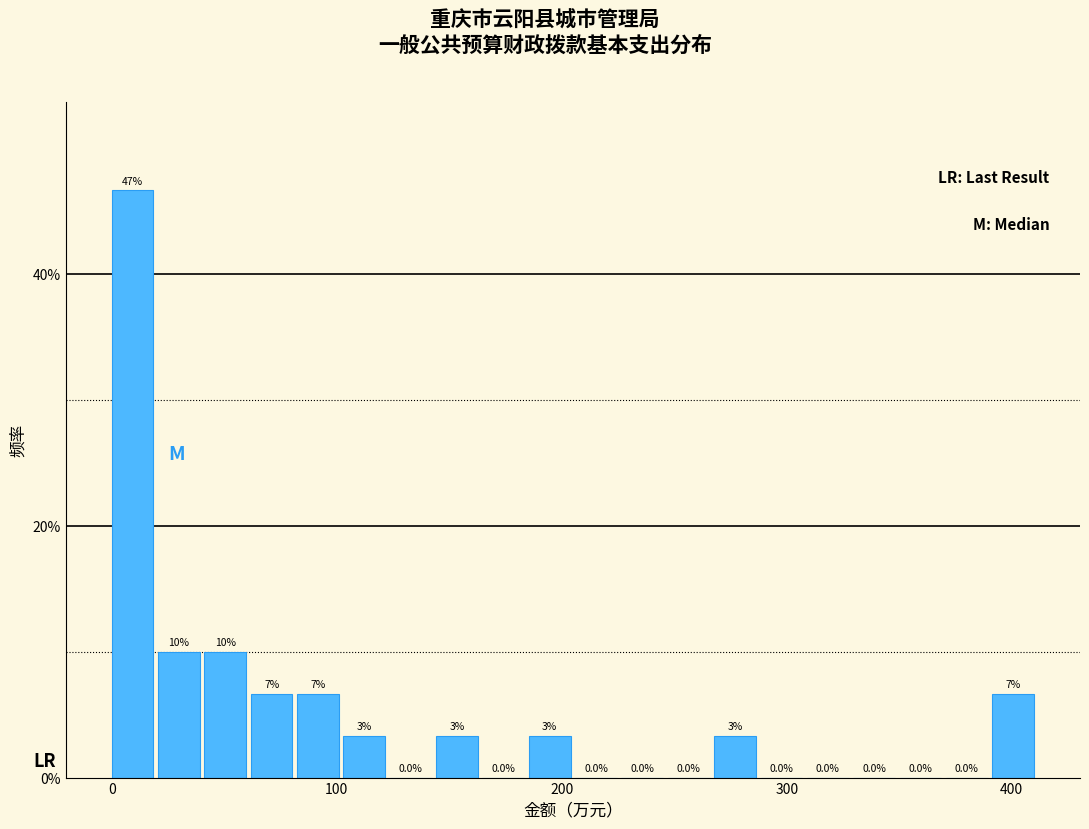

Around what value on the x-axis is the tallest bar? Give the approximate position of its centre, as read against the axis.

10